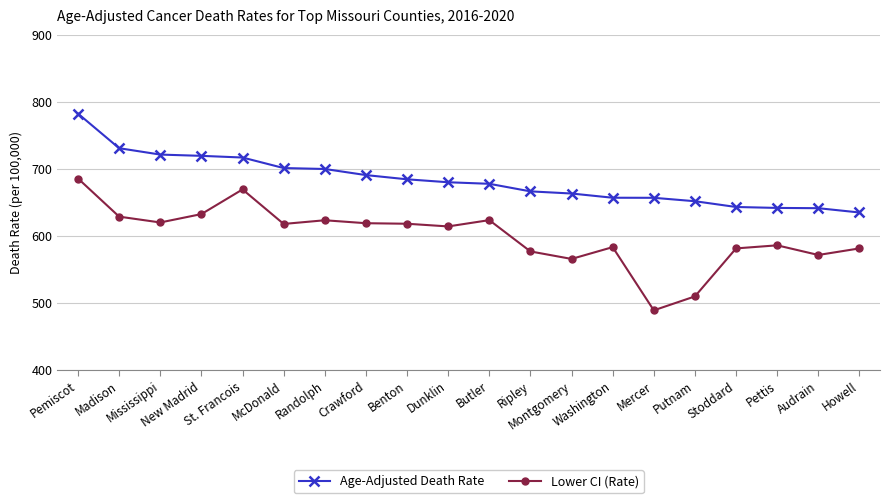

What is the value of the Lower CI (Rate) point at the 5th from the left?

669.3